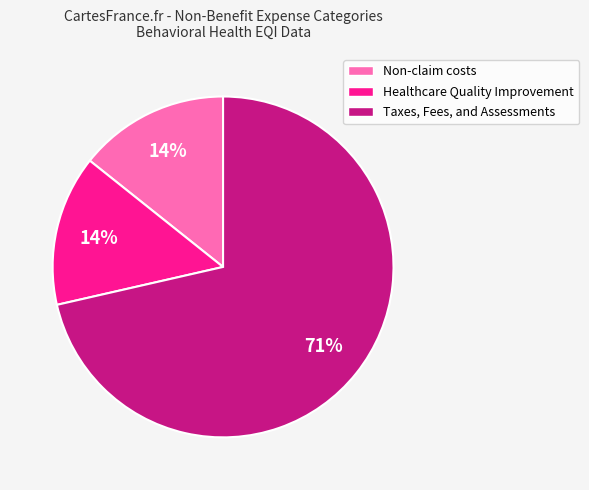

Which category has the biggest portion of the pie?

Taxes, Fees, and Assessments